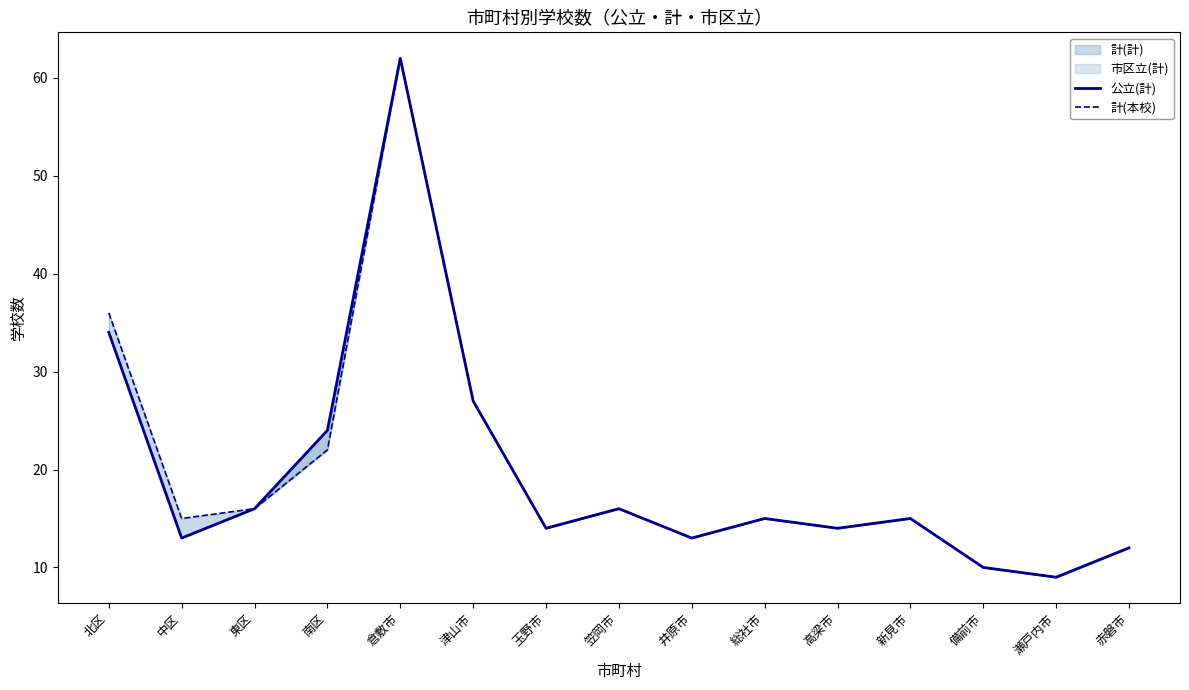

Is this an area chart (filled region under the line)?

No